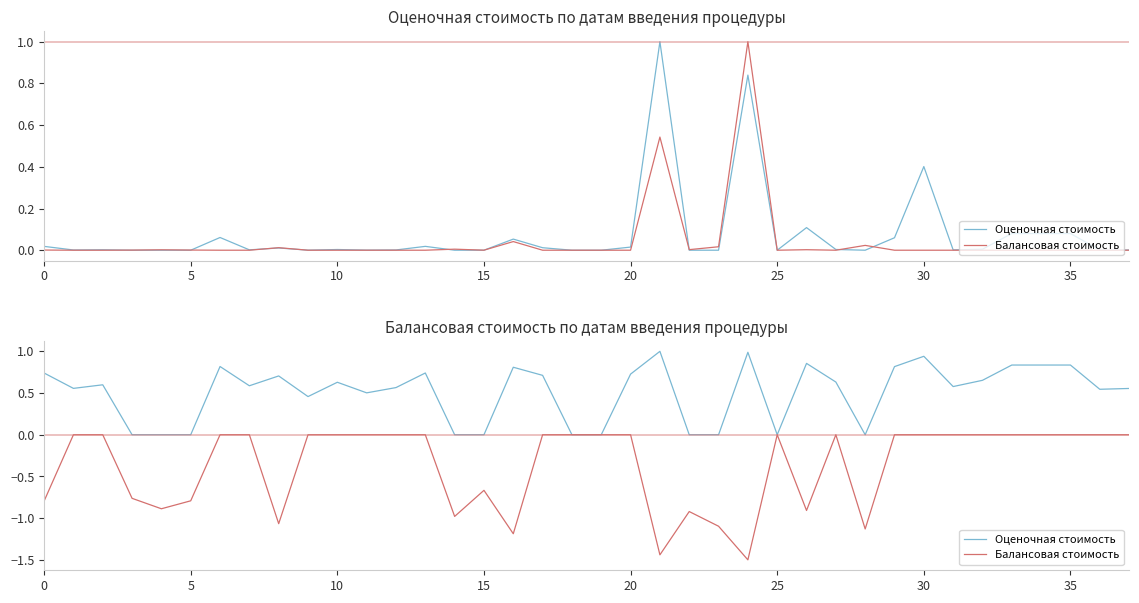

What is the sum of the Оценочная стоимость values at 15 and 21?

1.0